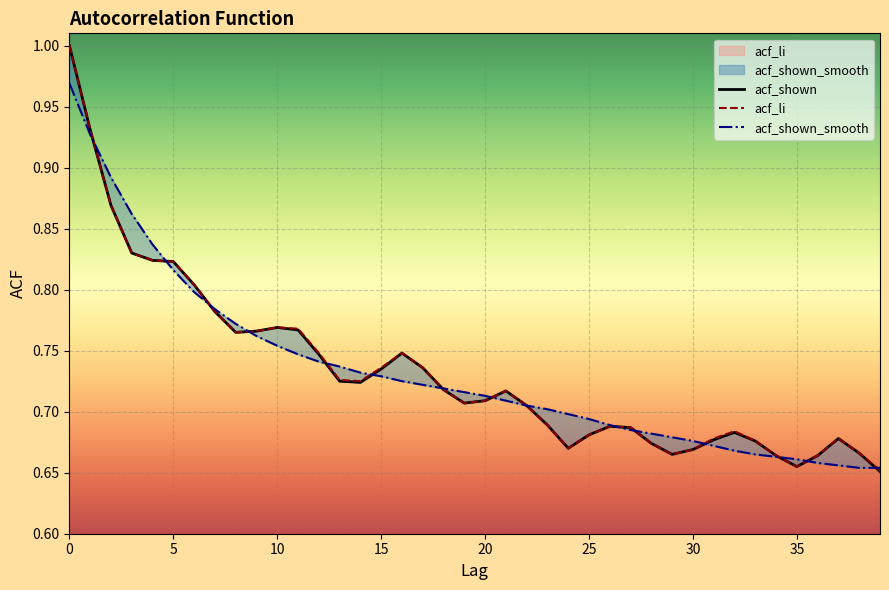

At how many categories does at least one series exceed 0?

40